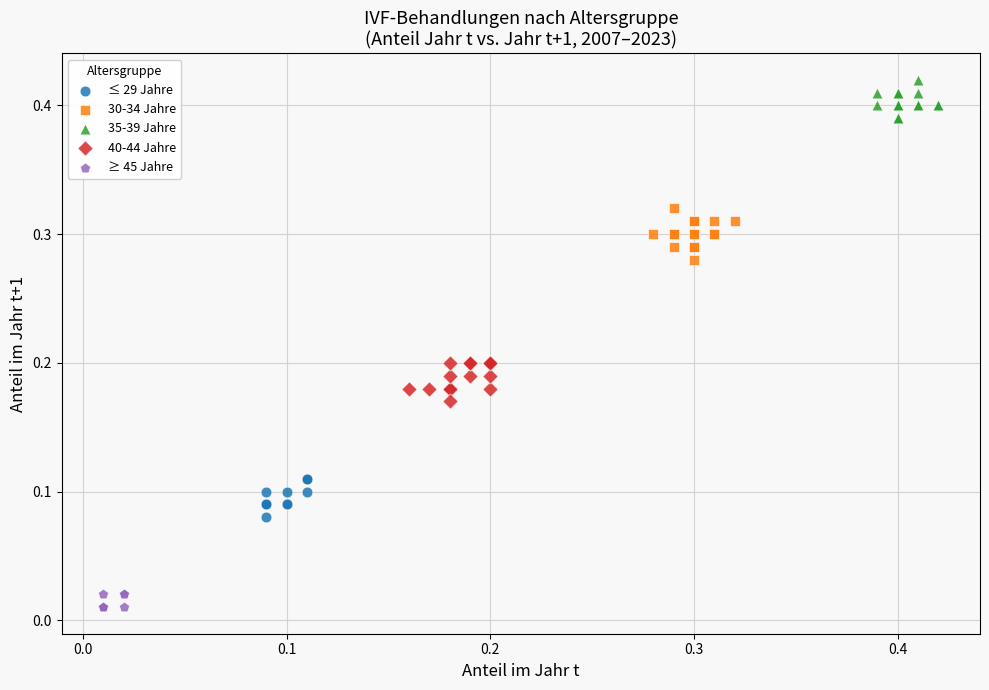

Which series reaches the minimum Y coordinate?

≥ 45 Jahre